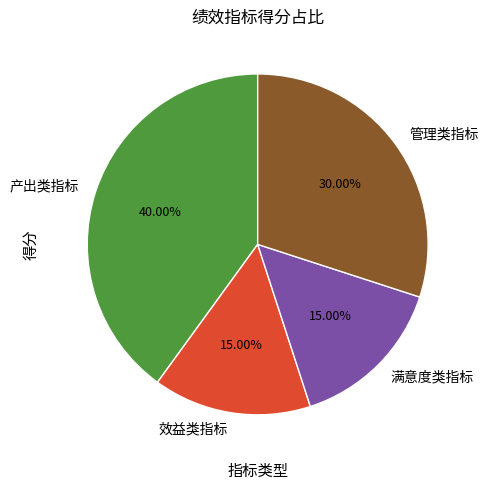

The 满意度类指标 slice represents 15% of the pie. True or false?

True